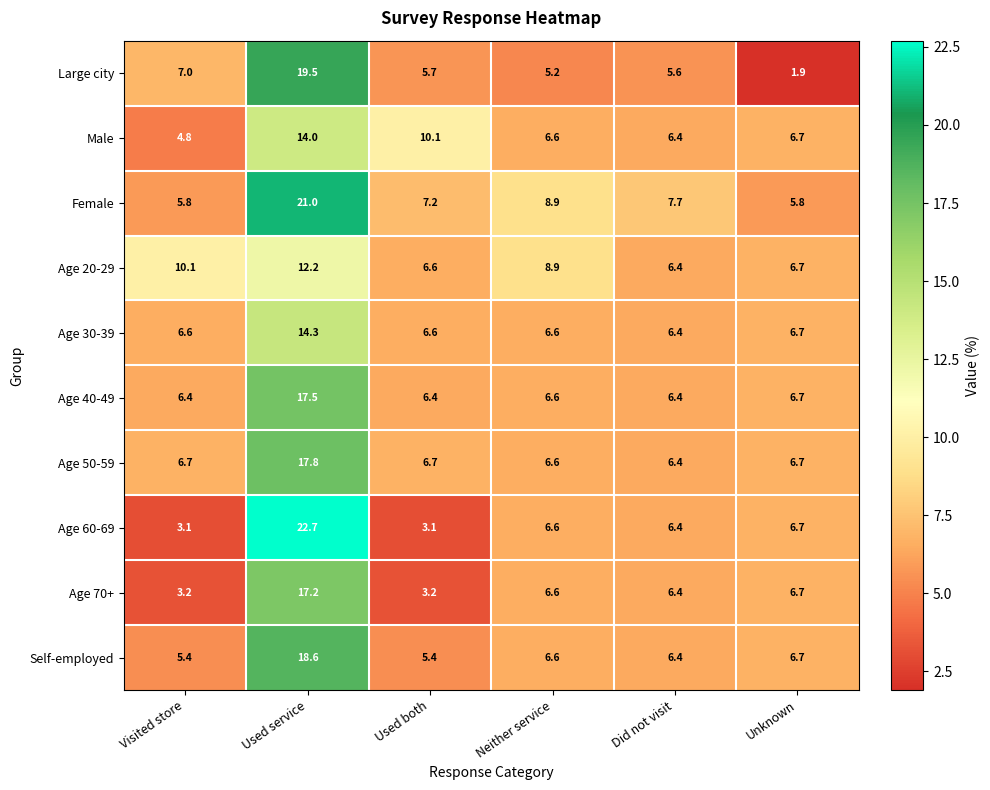

What is the approximate value of Age 60-69 at Did not visit?

6.4